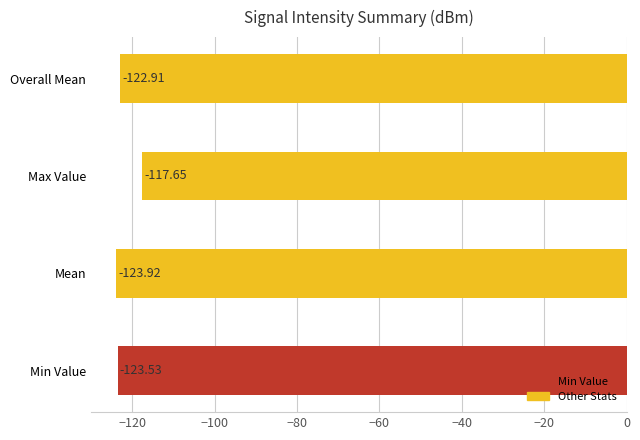

What is the sum of all values?

-488.0